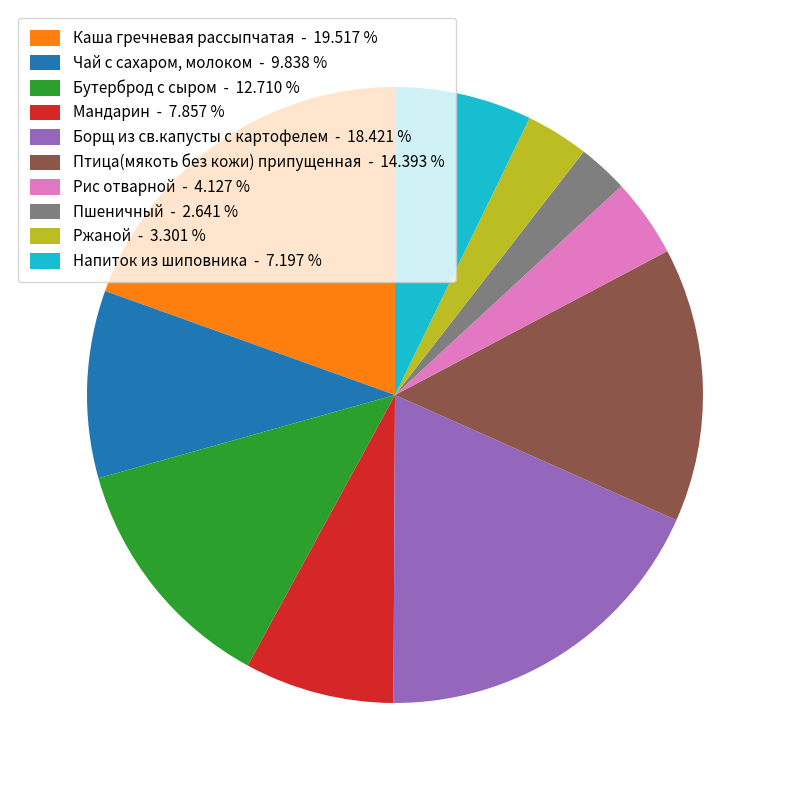

Between Каша гречневая рассыпчатая - 19.517 % and Напиток из шиповника - 7.197 %, which is larger?

Каша гречневая рассыпчатая - 19.517 %